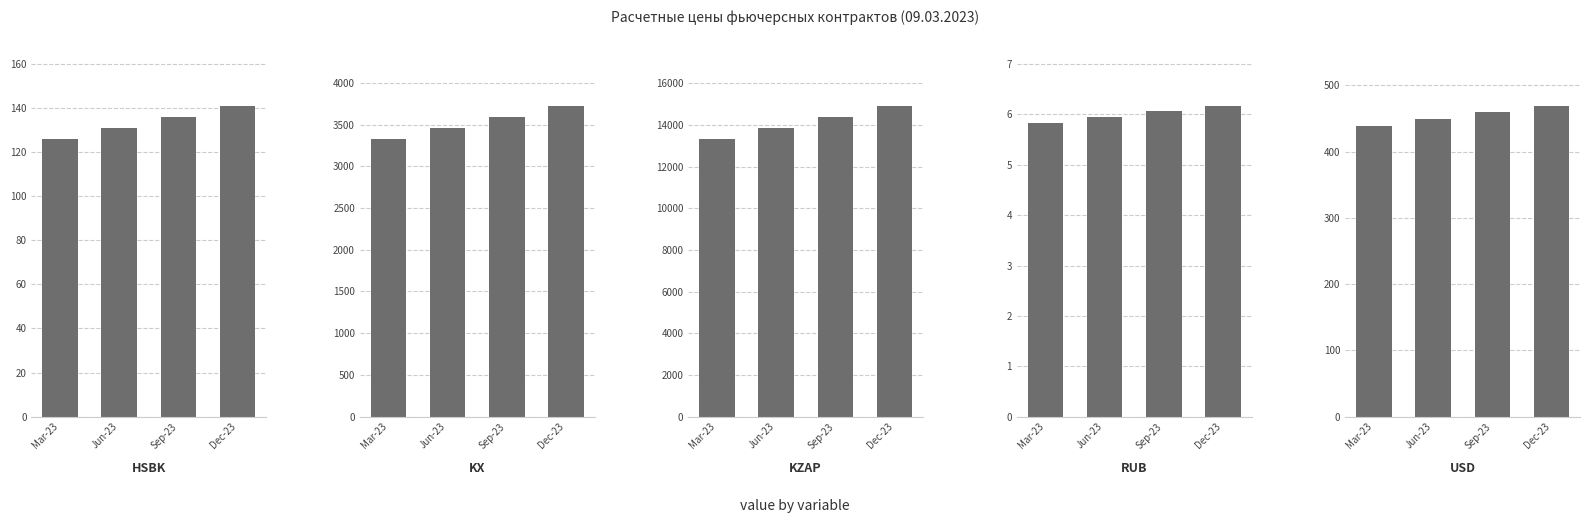

What is the label of the 3rd bar from the right?

KZAP